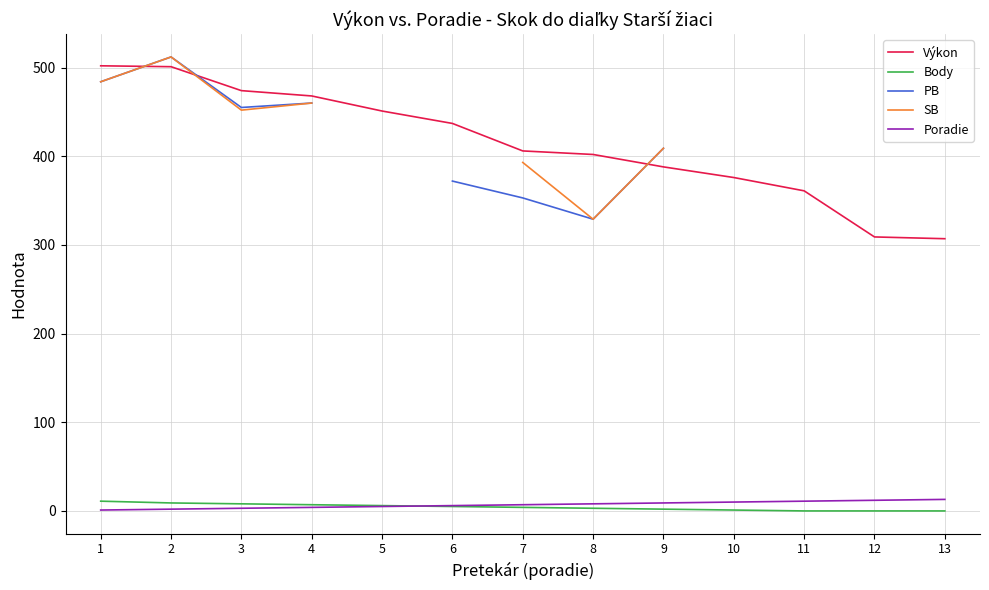

True or false: Body and Výkon intersect in this chart.

False